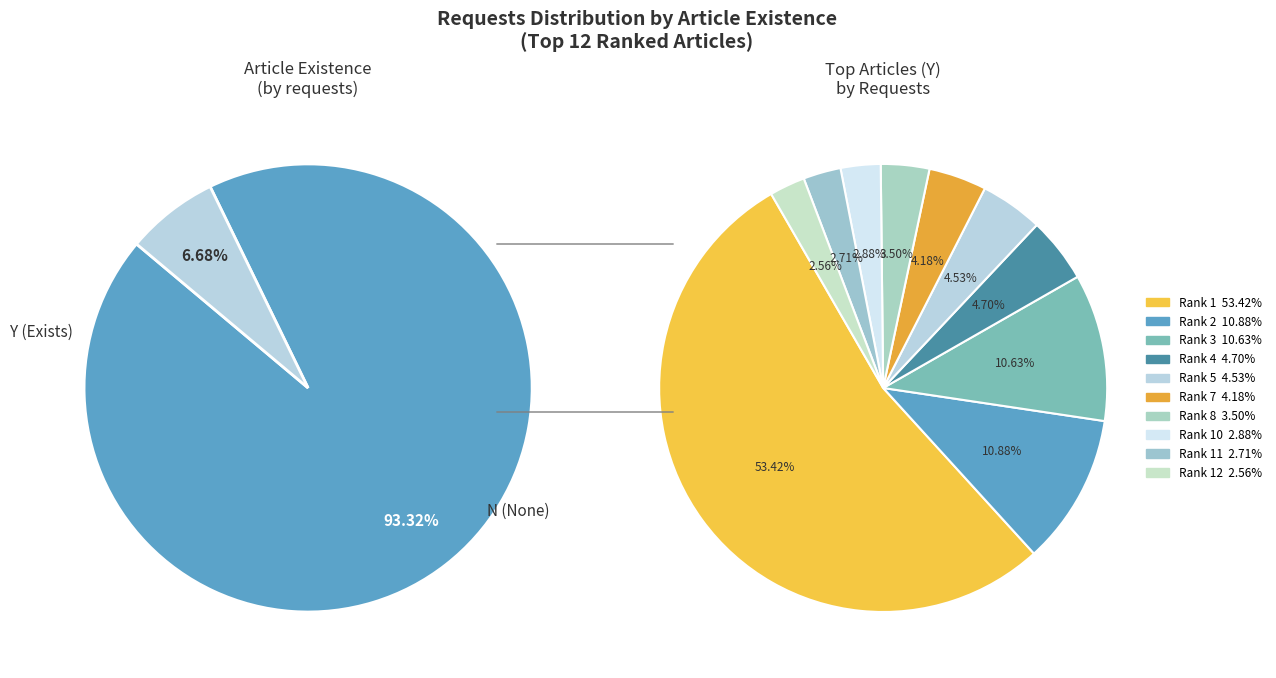

The Rank 8 slice represents 1% of the pie. True or false?

False